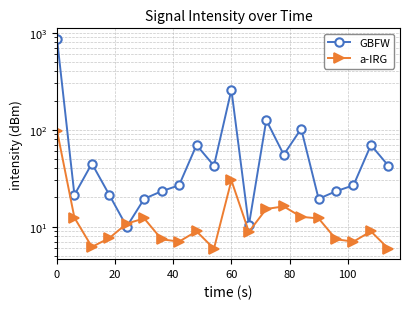

List the series in order of their overall mean, highest first.

GBFW, a-IRG